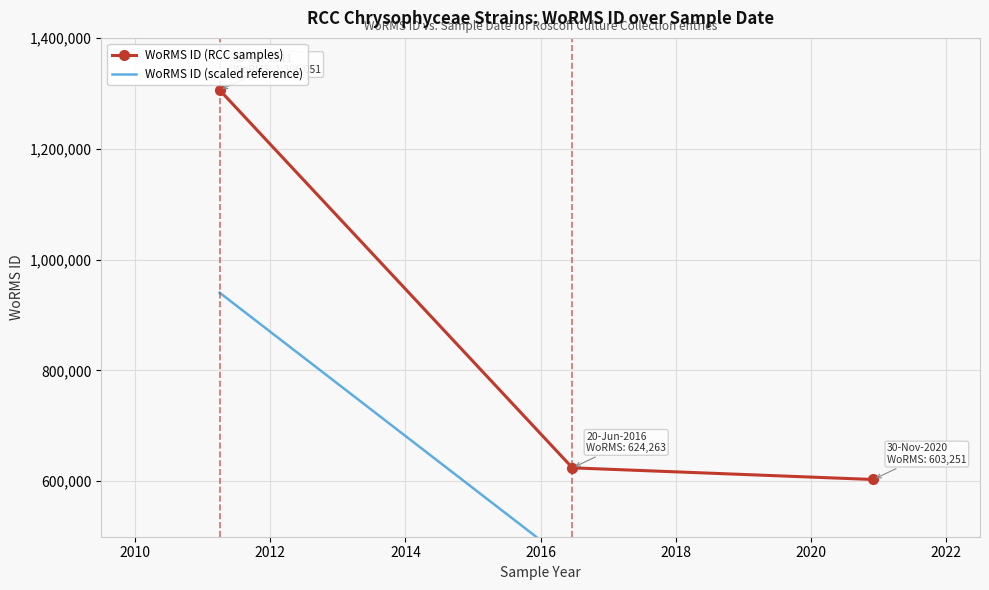

What is the lowest value of the WoRMS ID (RCC samples) series?

603251